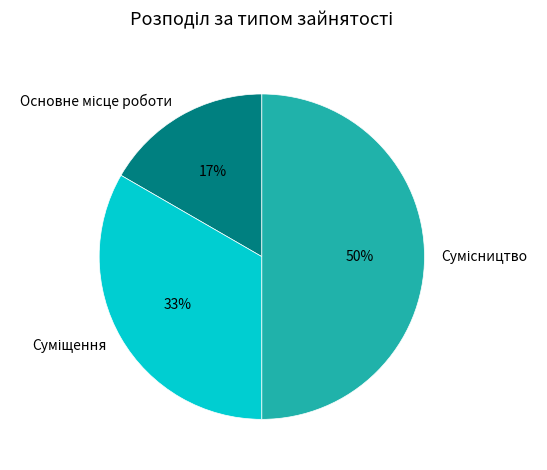

To the nearest percent, what is the average slice percentage?

33%